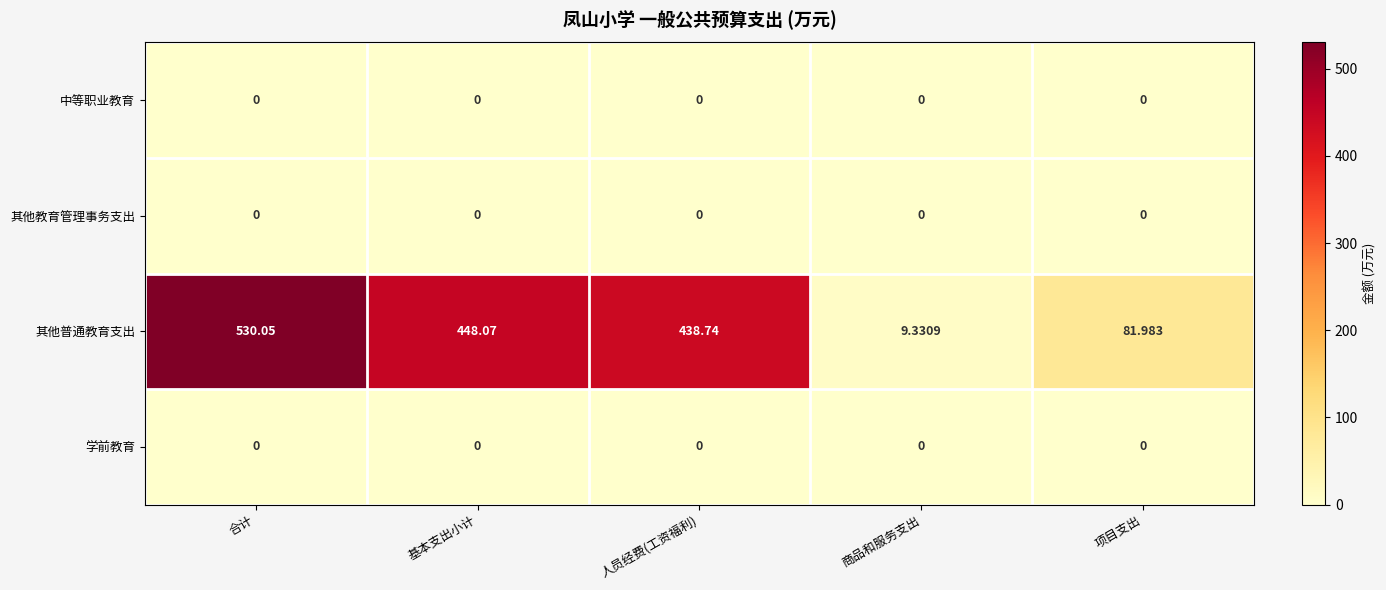

Is the value of 其他普通教育支出 at 人员经费(工资福利) greater than the value of 其他教育管理事务支出 at 商品和服务支出?

Yes